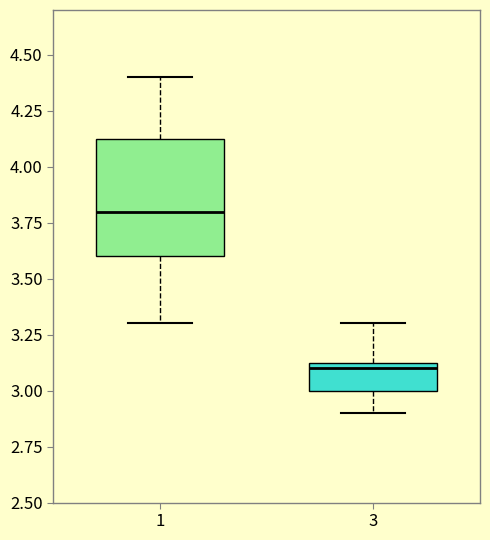

Reading left to right, transcribe this box plot: for each box, give where its median line is, the range the box spans, and where its two whiskers end, as read against the y-axis. The values are not printed on the chart, so give them approximately, as read against the axis.

1: median 3.80, box 3.60 to 4.15, whiskers 3.30 to 4.40
3: median 3.10, box 3.00 to 3.15, whiskers 2.90 to 3.30